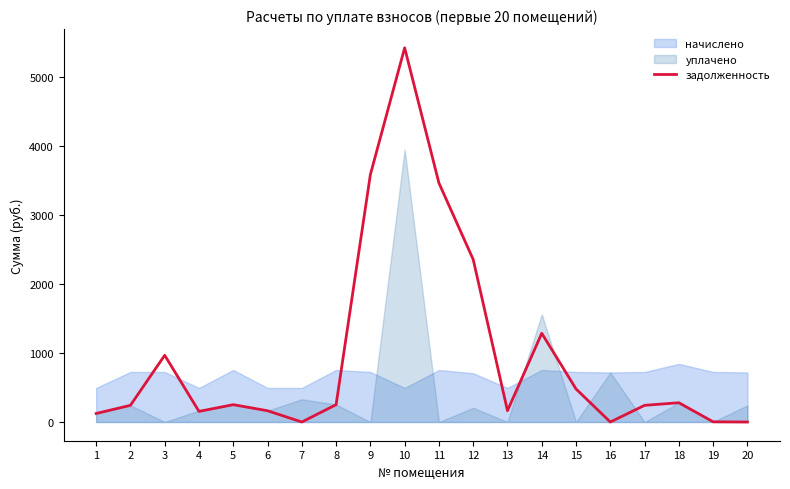

True or false: the data shows 164.4 at 13.

True